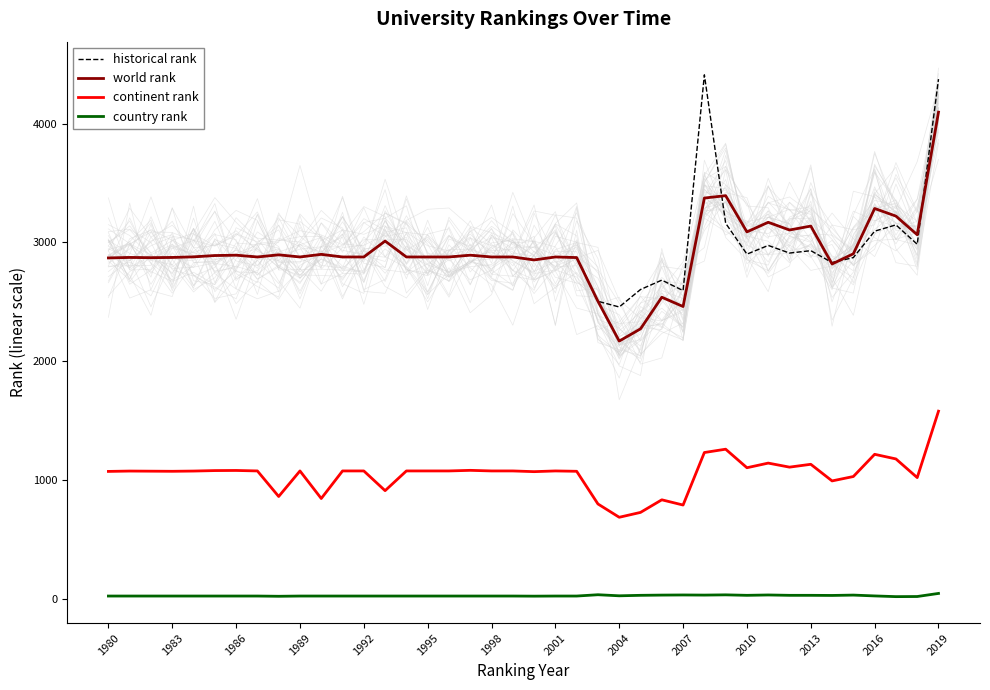

True or false: continent rank has more than 1 interior local peaks.

True